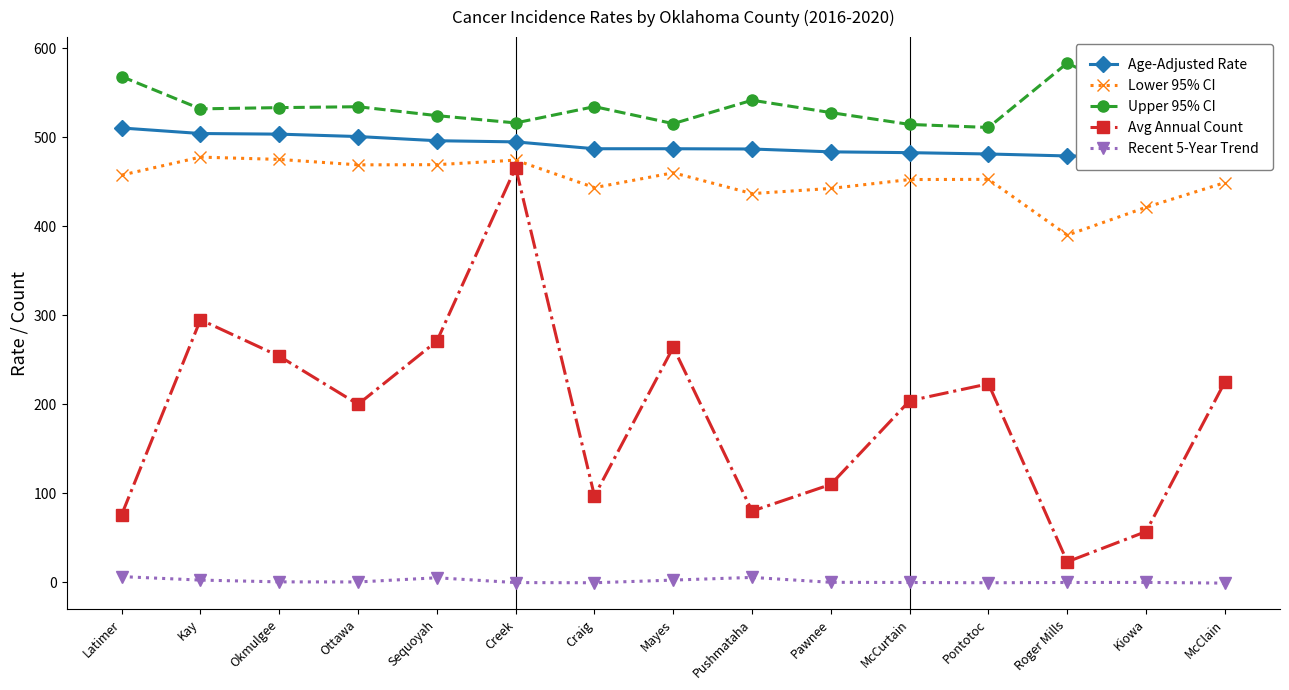

At which category does Avg Annual Count reach its first local peak?

Kay